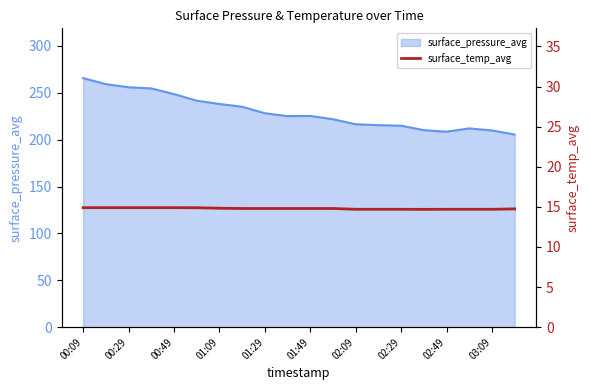

What is the smallest value displayed?

14.7